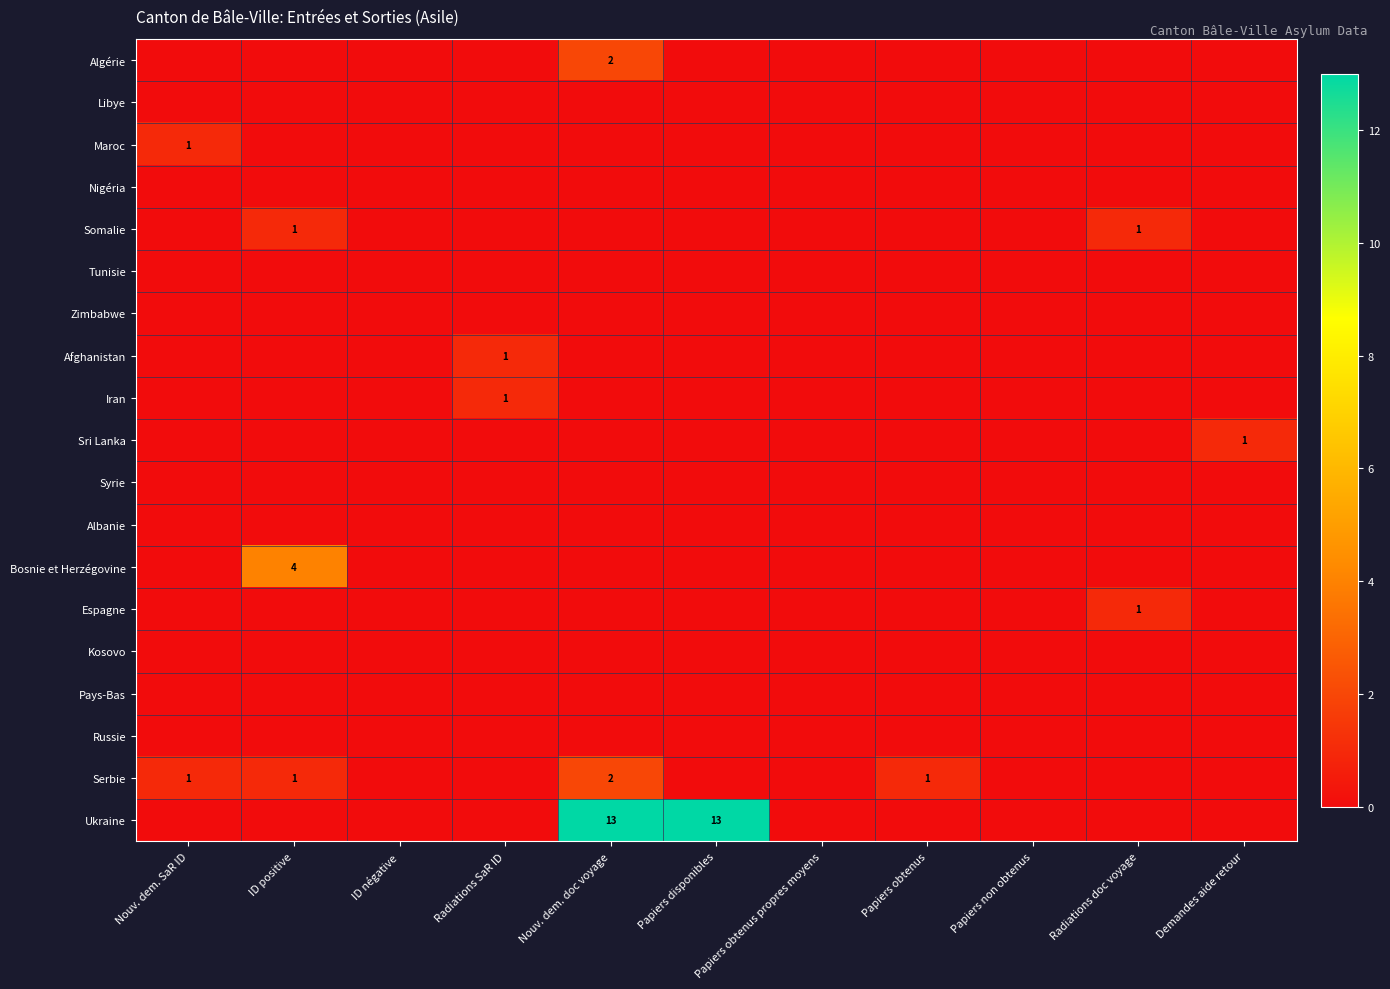

Which has a higher value, Papiers obtenus or Radiations doc voyage?

Papiers obtenus